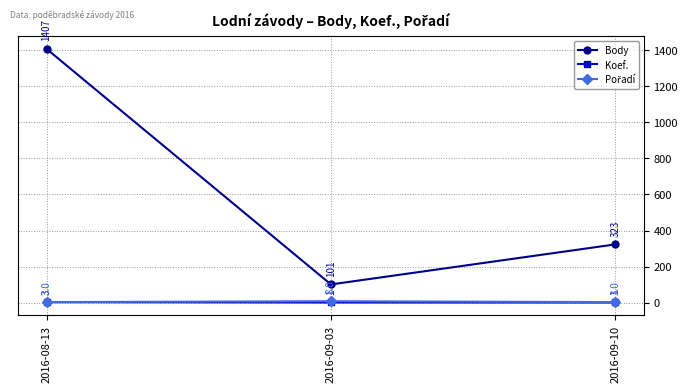

What is the label of the 2nd point from the left?

2016-09-03